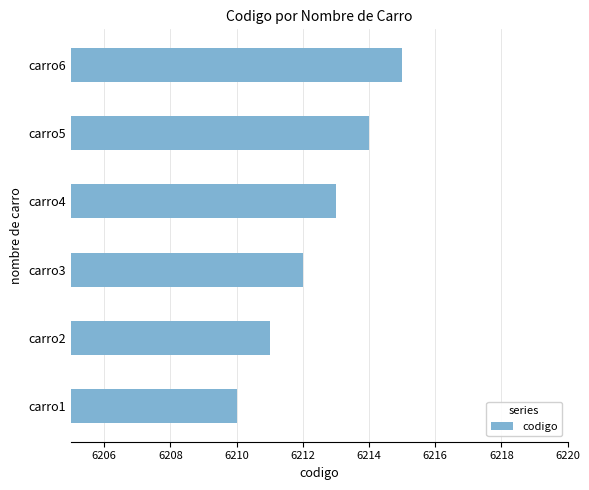

At which category does the chart reach its minimum across all series?

carro1